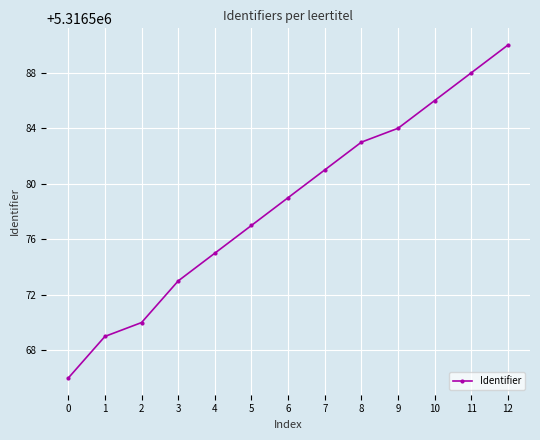

Which has a higher value, 4 or 8?

8